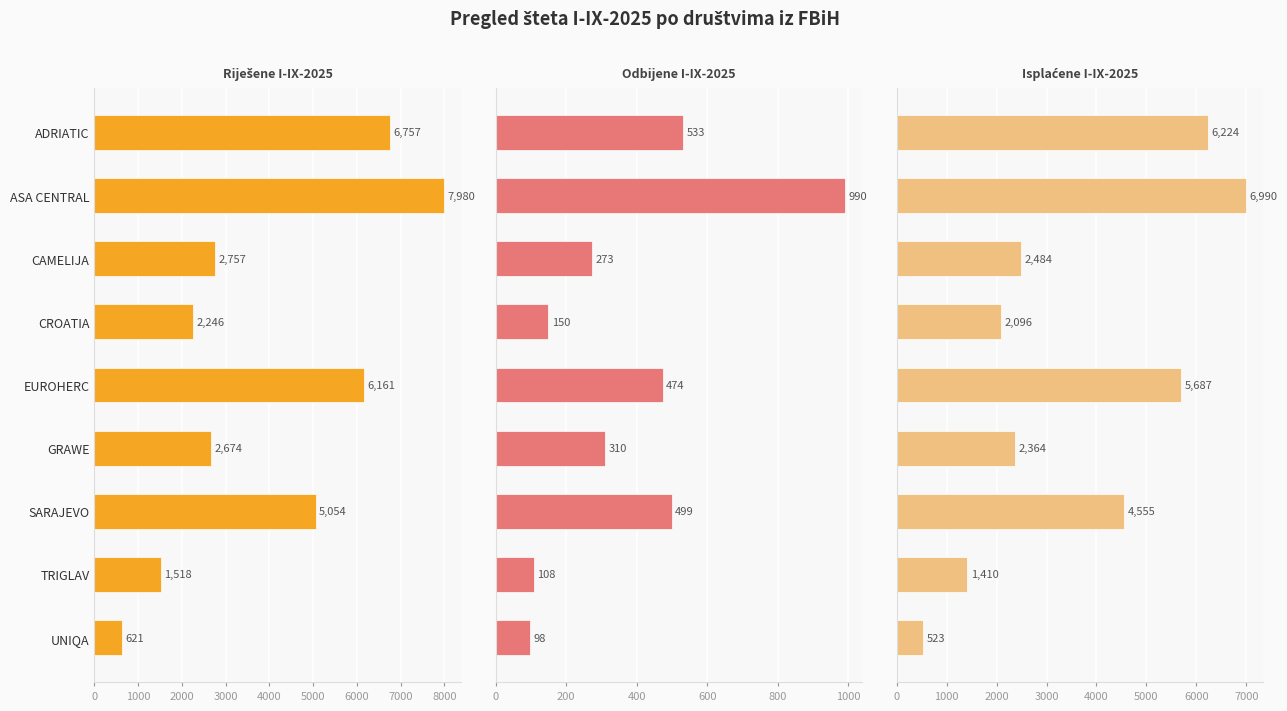

How many distinct data groups are displayed?

3